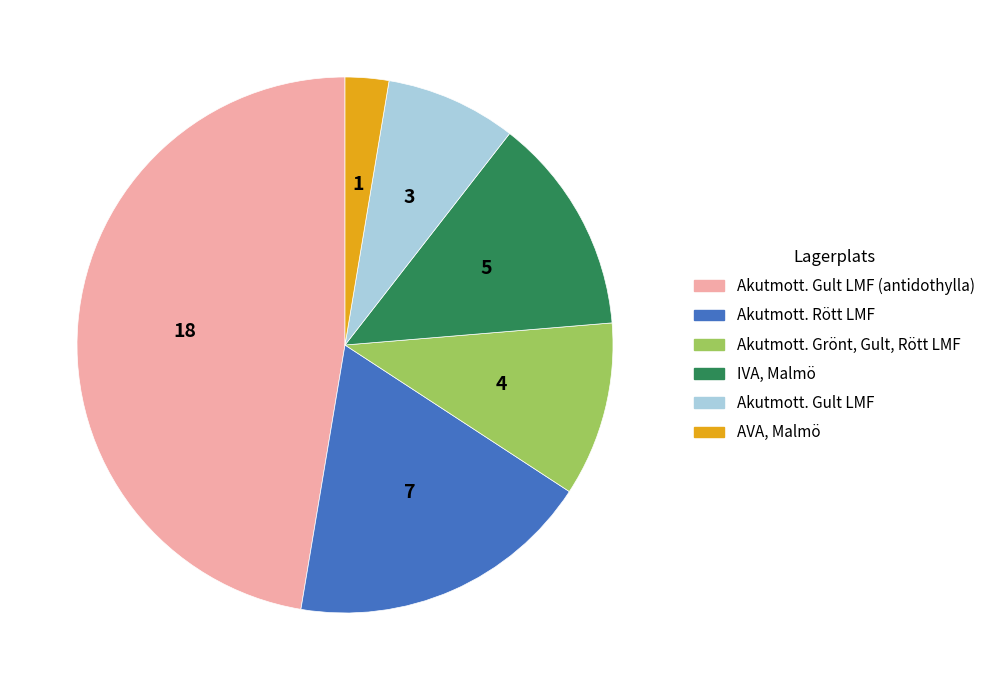

Does any single category account for the majority?

No